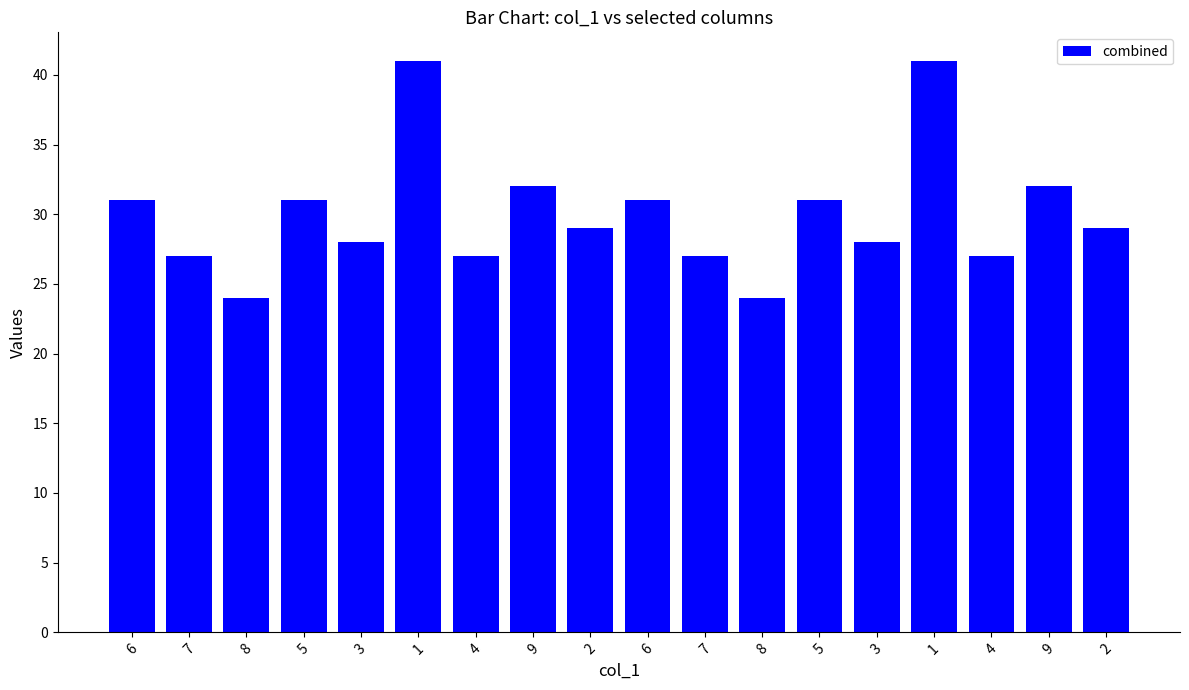

Approximately how many times larger is the value at 2 compared to 1?

0.7